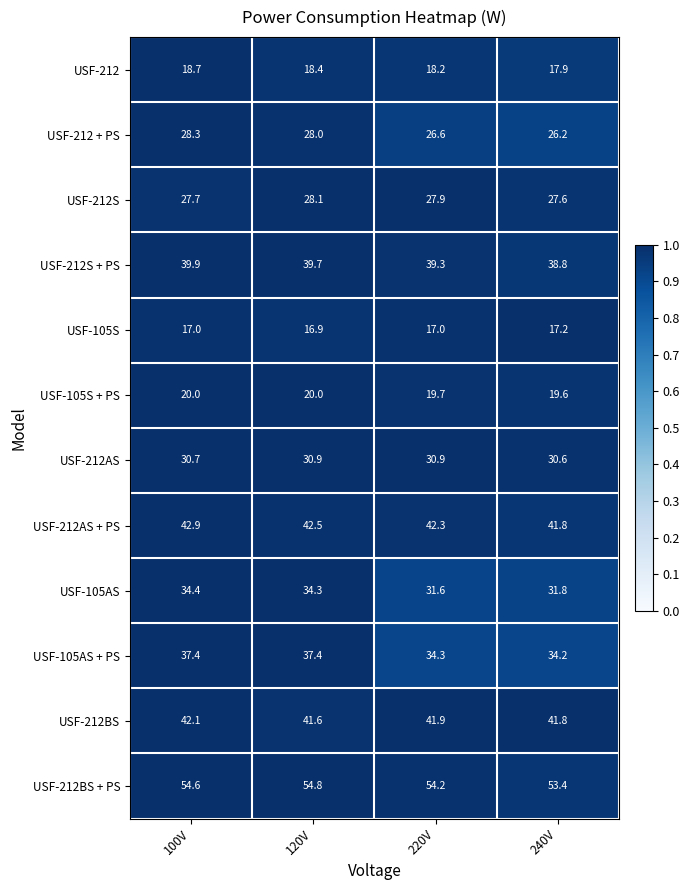

What is the total value across all series at 100V?

393.7